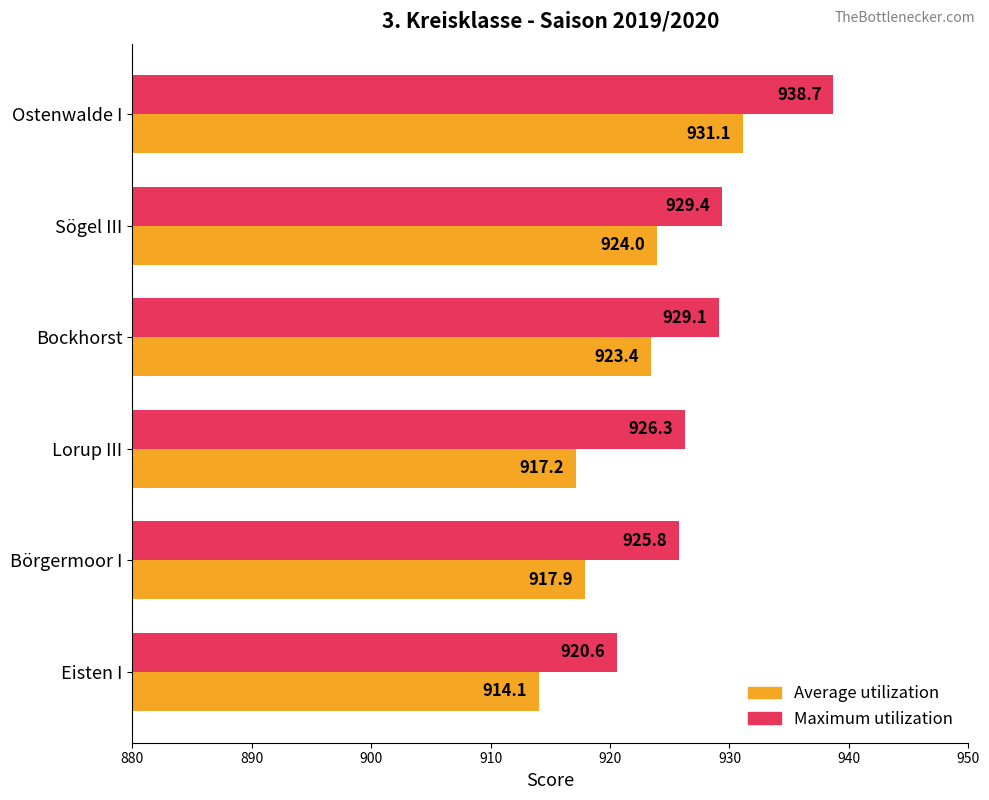

Between Sögel III and Lorup III, which series saw the biggest shift?

Average utilization